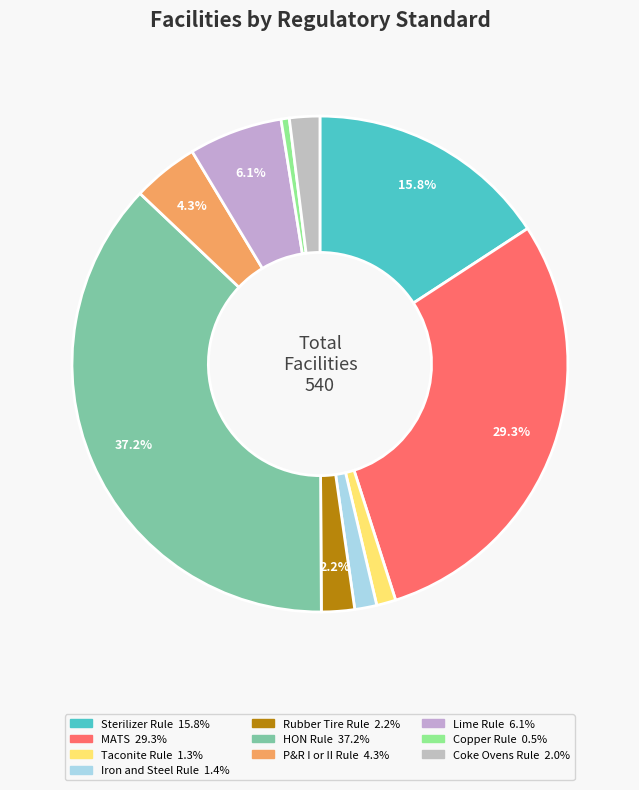

To the nearest percent, what is the combined percentage of Copper Rule and Coke Ovens Rule?

3%